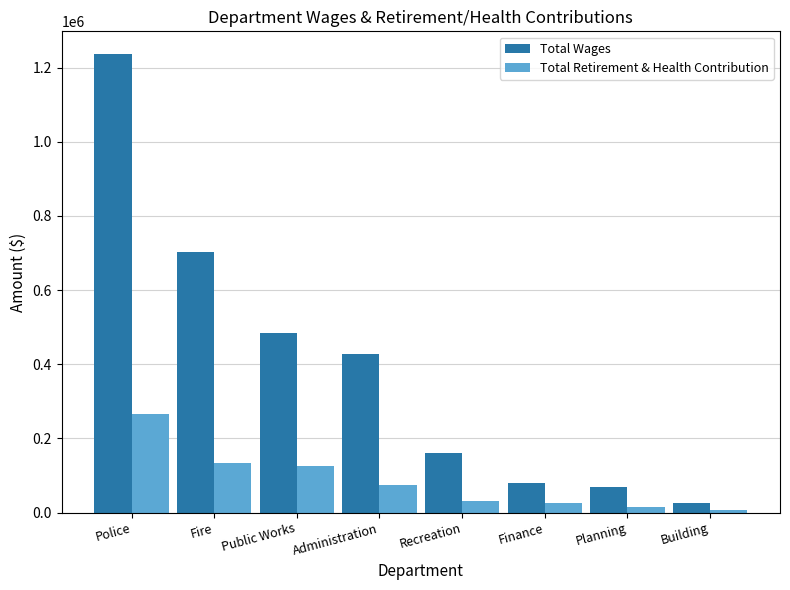

What is the label of the 2nd bar from the right?

Planning